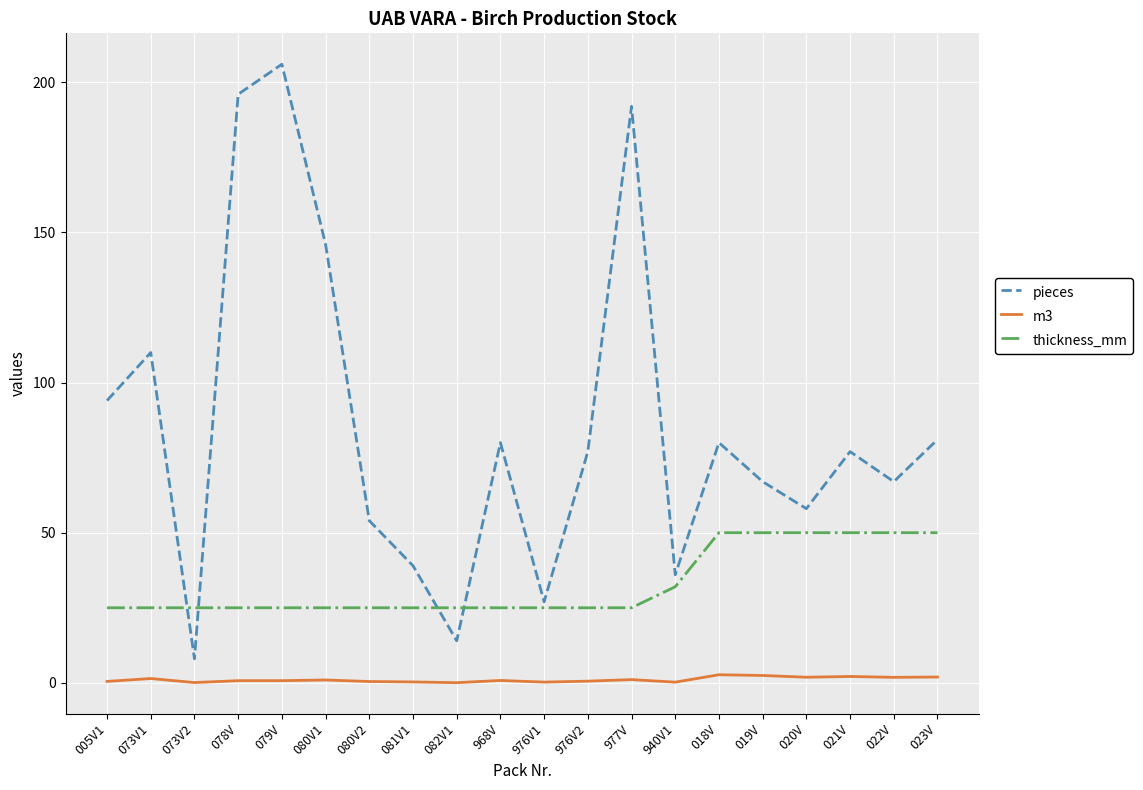

What position from the left is 079V?

5